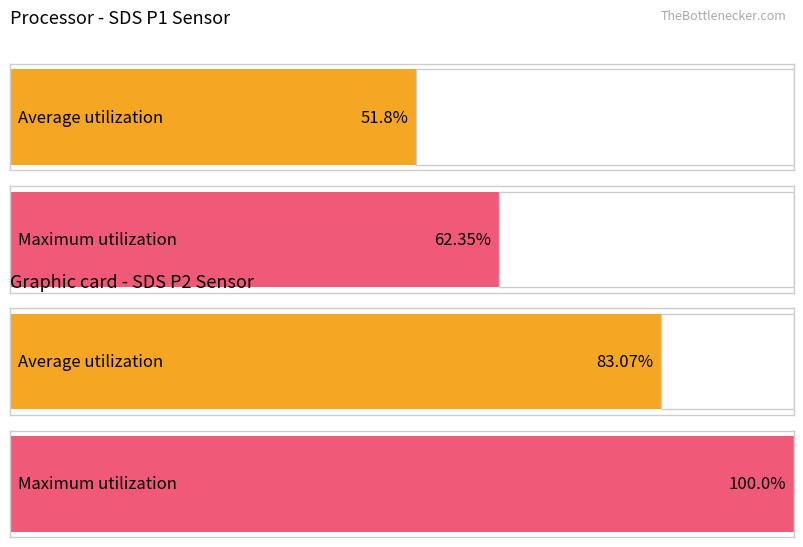

Is the value of Maximum utilization at SDS_P1 greater than the value of Average utilization at HPM_P2?

No